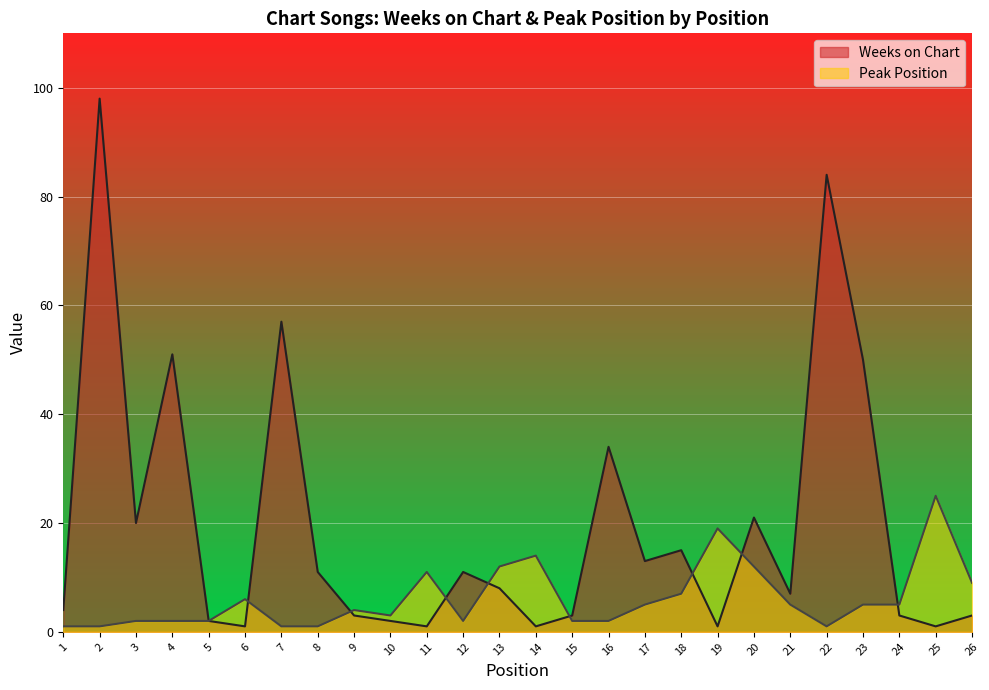

What is the difference between the maximum and minimum values in the Peak Position series?

24